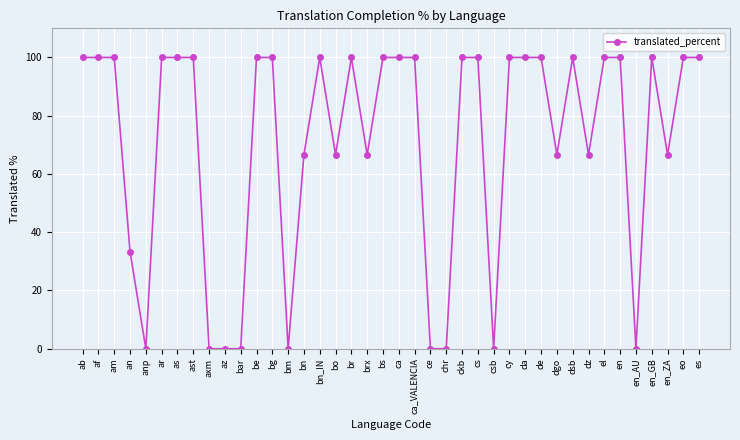

True or false: the data has more than 2 interior local peaks.

True